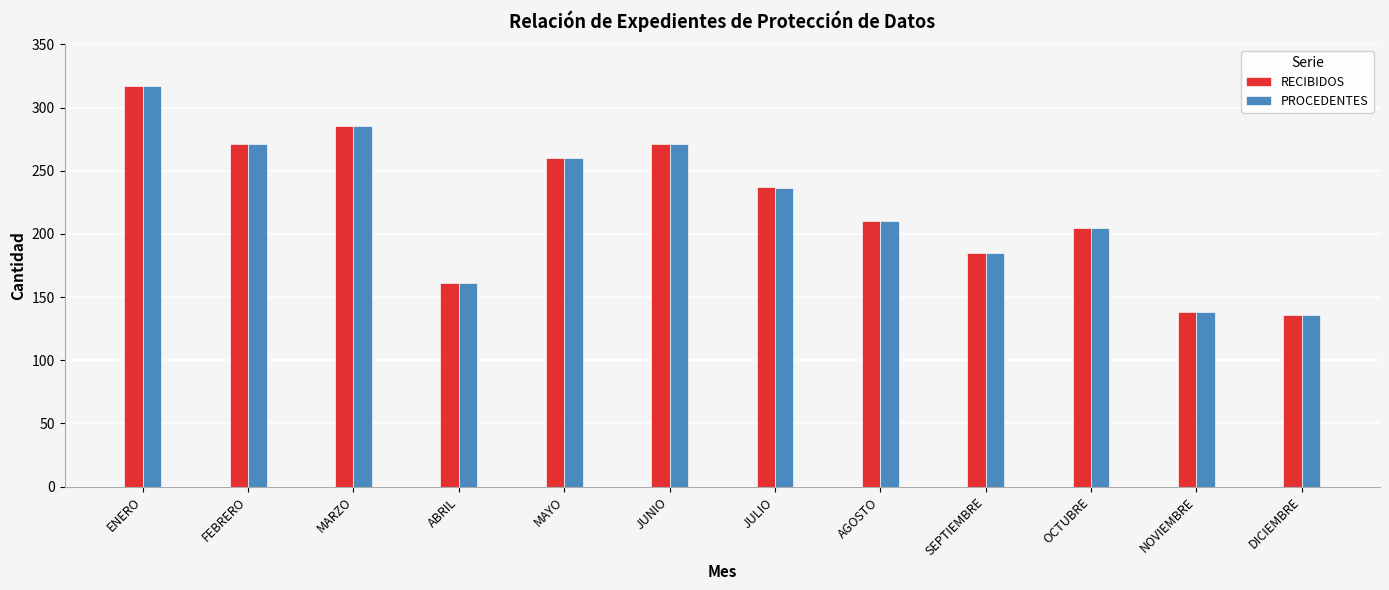

How many series are shown in this chart?

2